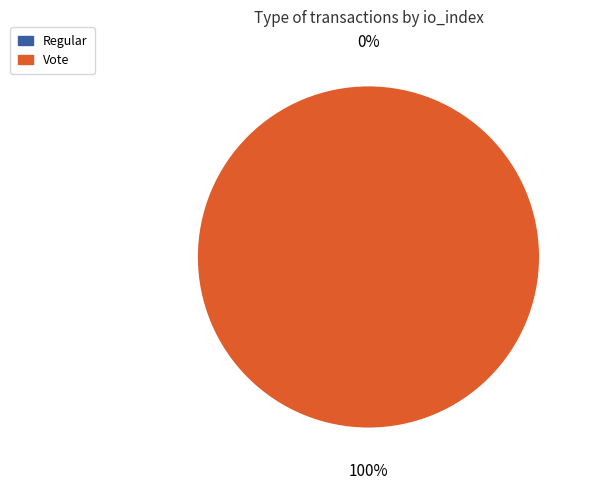

How many slices are in this pie chart?

2